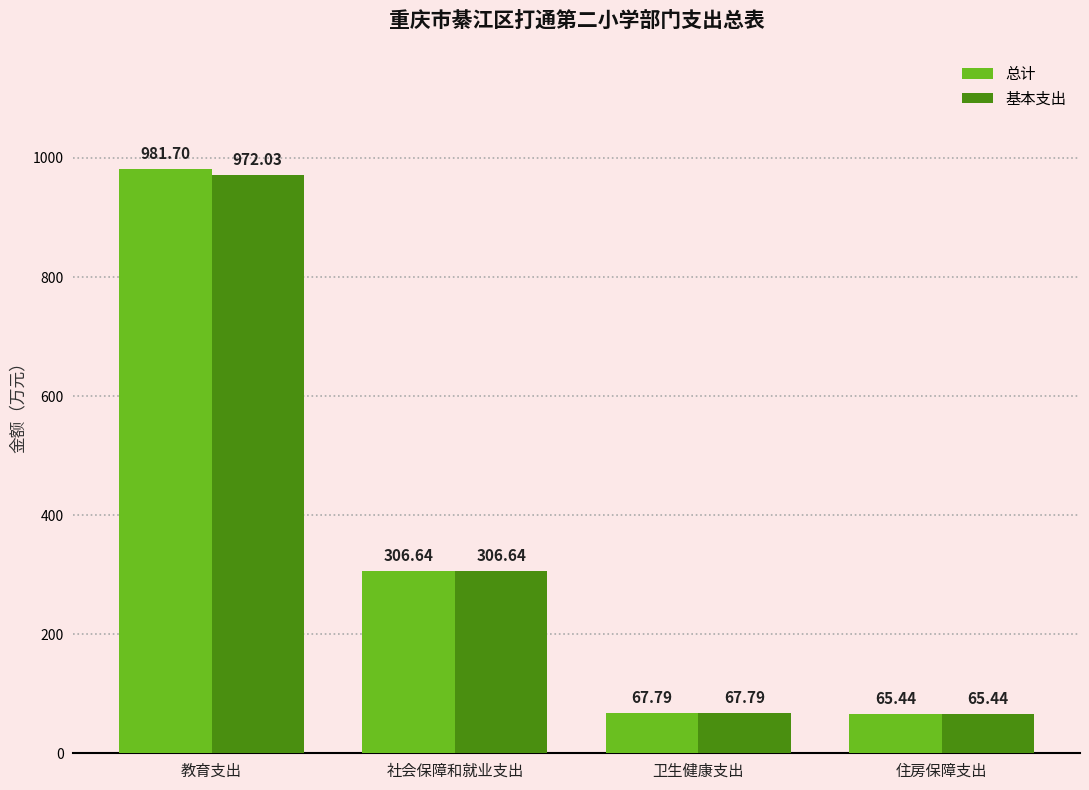

What position from the left is 教育支出?

1